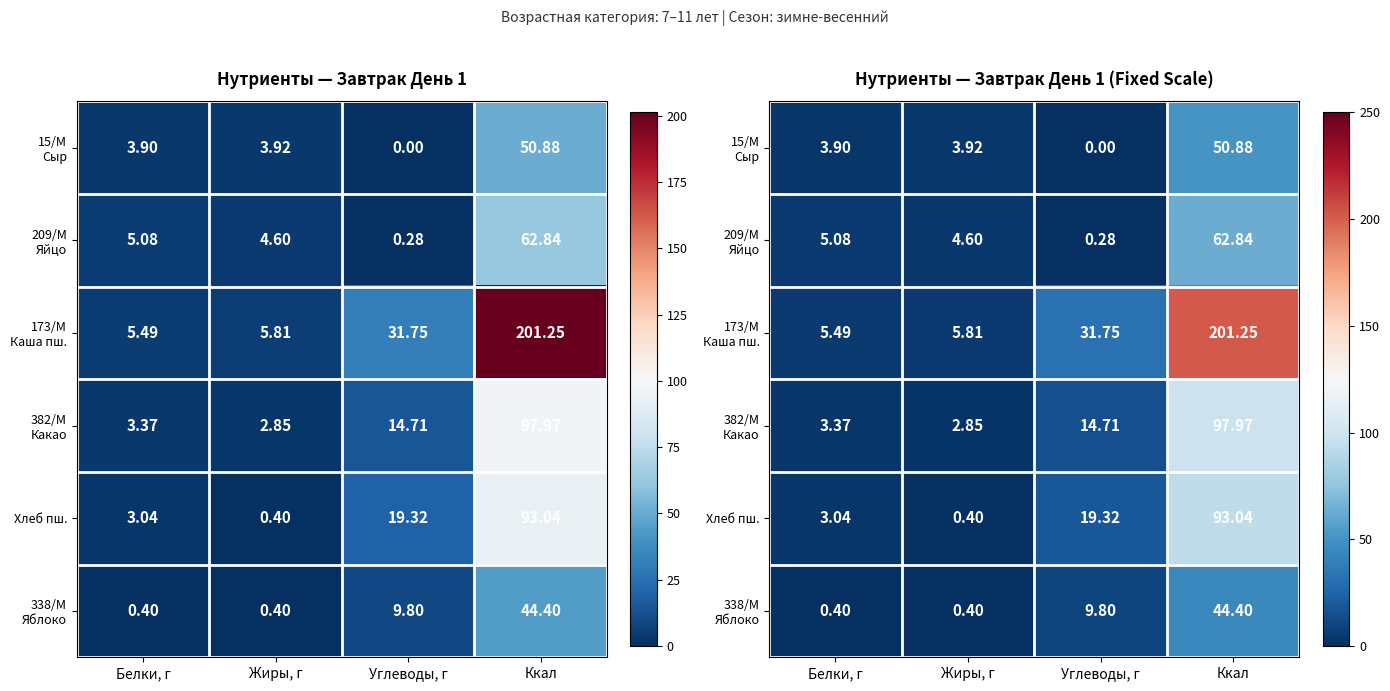

At how many categories does at least one series exceed 138?

1